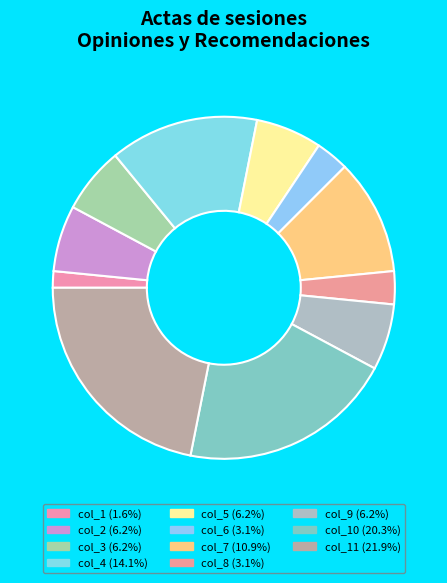

Count the number of slices in the pie.

11